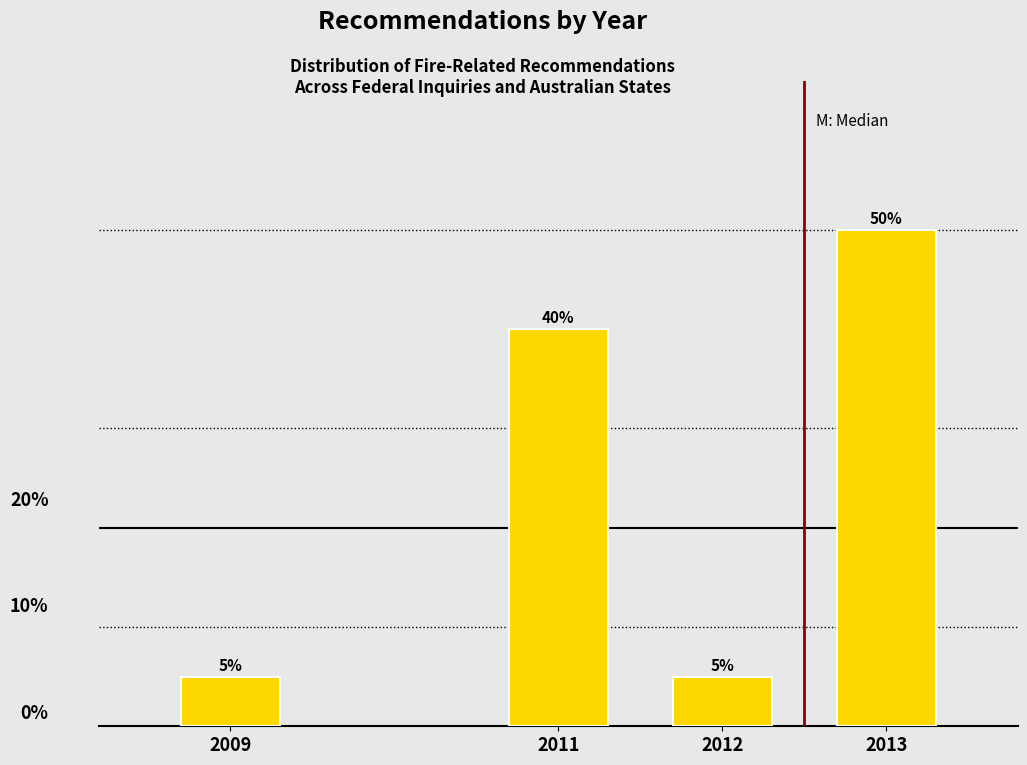

Reading left to right, extract all data points from this chart.

2009=5	2011=40	2012=5	2013=50